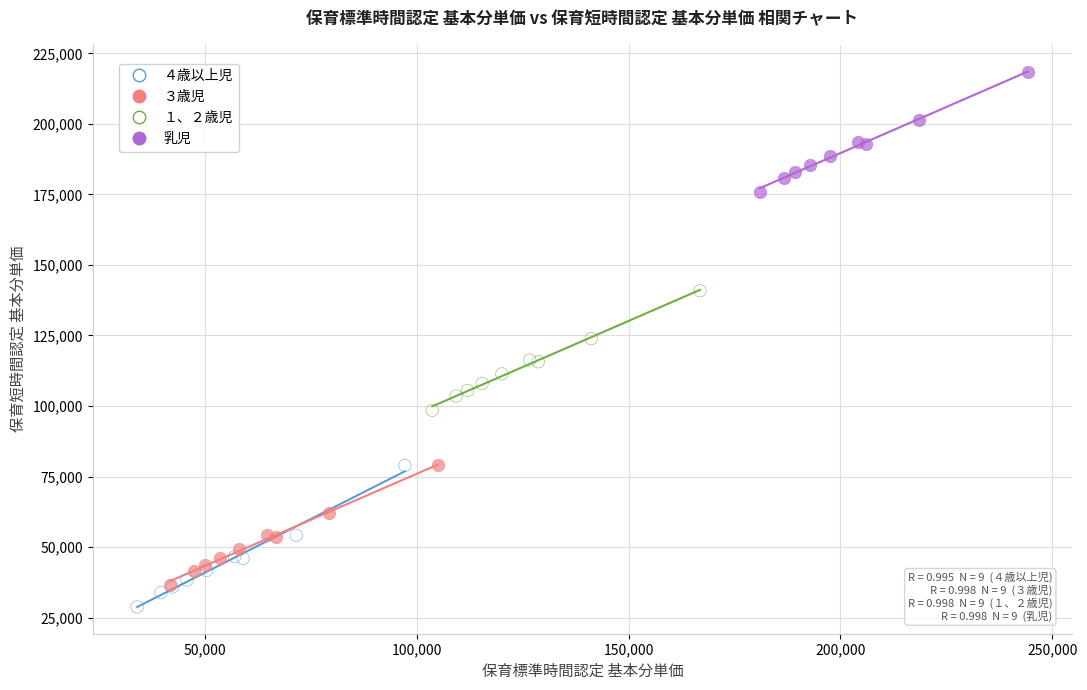

What are all the series names shown in the legend?

４歳以上児, ３歳児, １、２歳児, 乳児